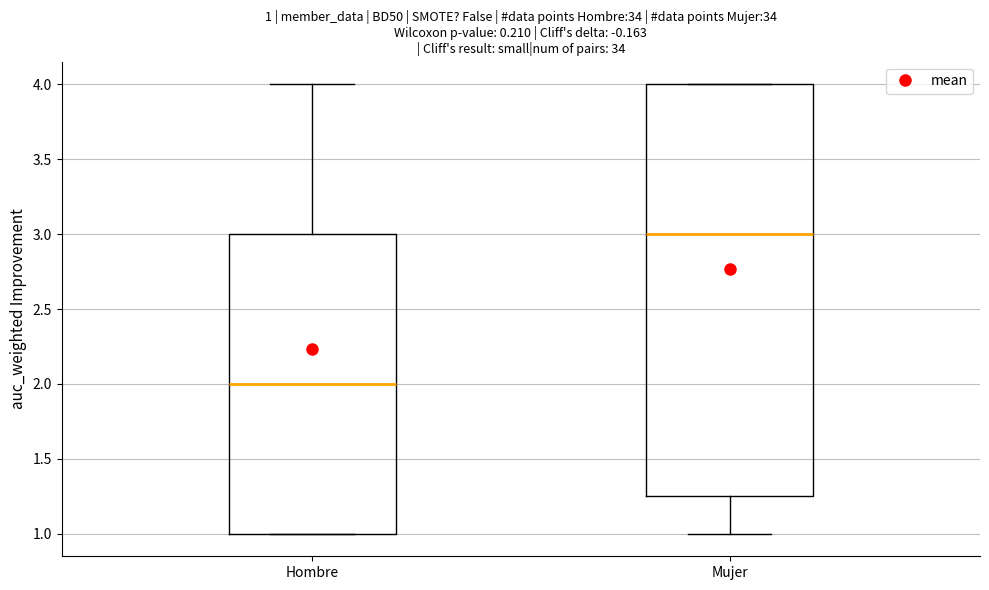

Which box has the highest median line?

Mujer